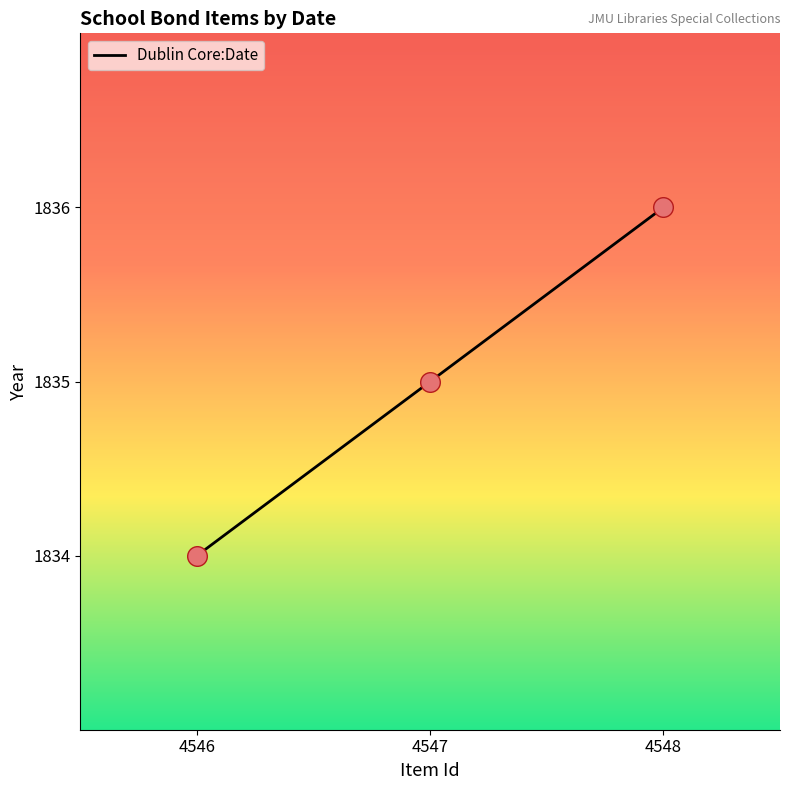

What is the change in value from 4546 to 4547?

+1